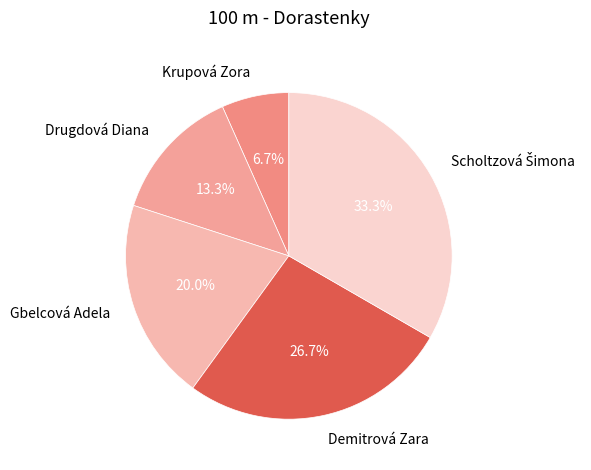

Which has a higher value, Demitrová Zara or Gbelcová Adela?

Demitrová Zara